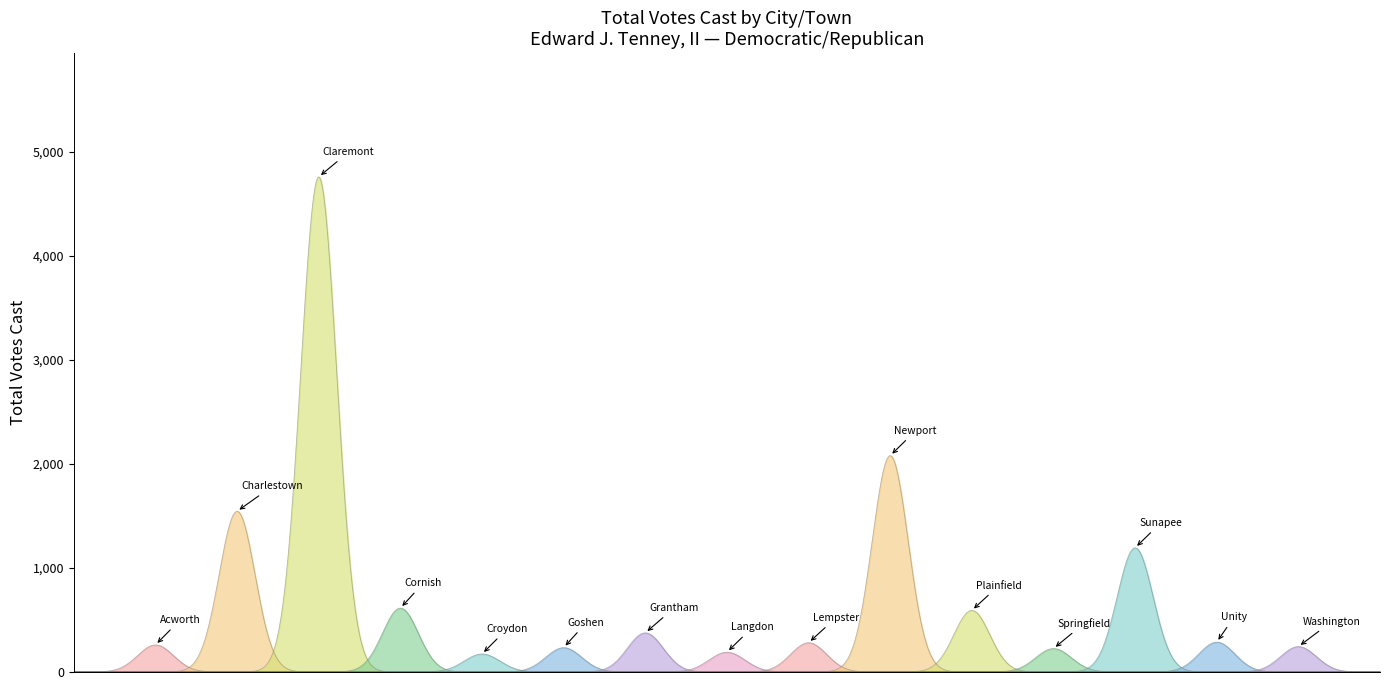

What is the label of the 13th point from the left?

Sunapee